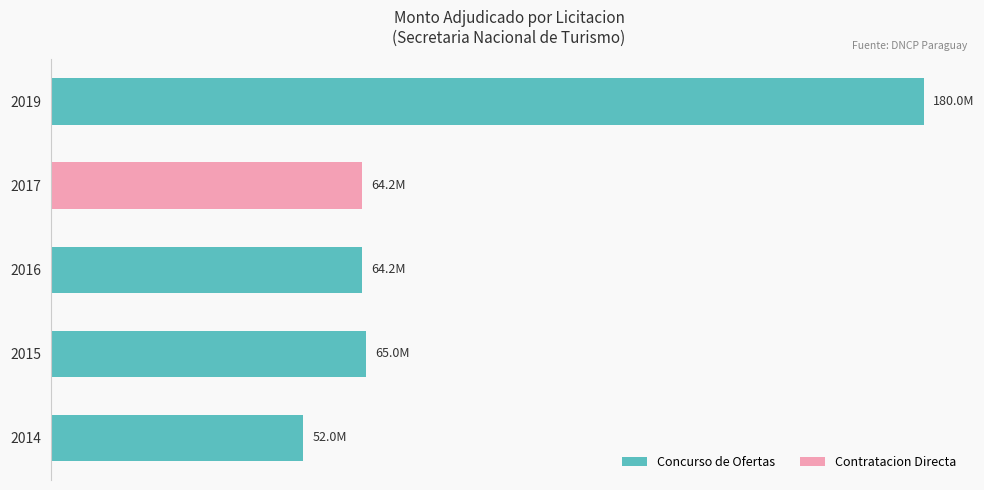

What is the sum of all values?

425400000